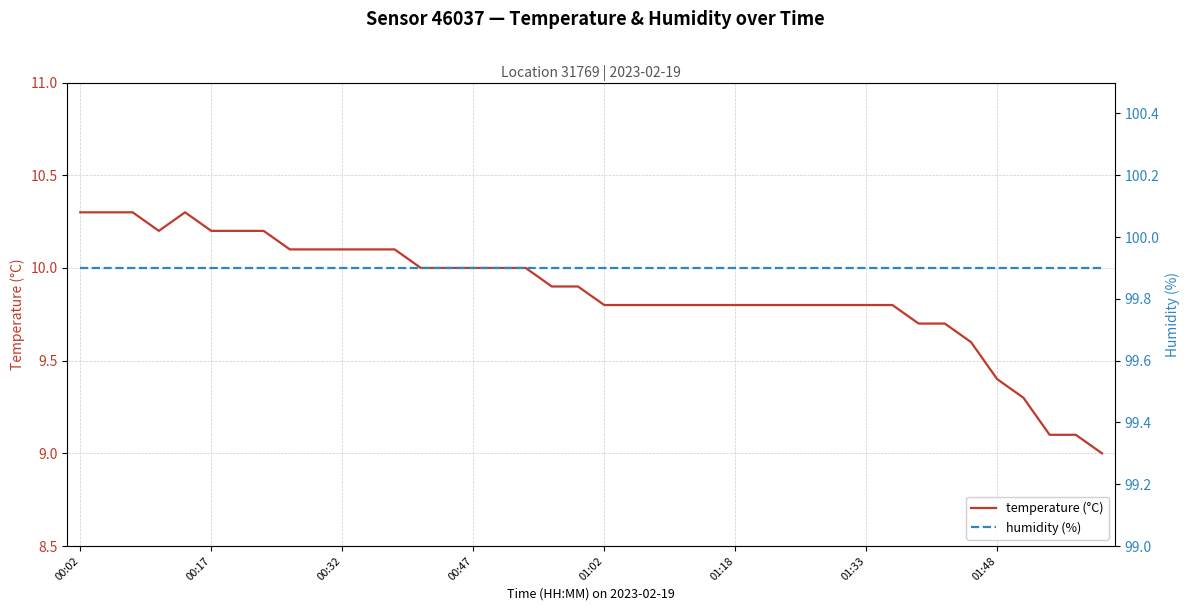

True or false: temperature (°C) and humidity (%) intersect in this chart.

False